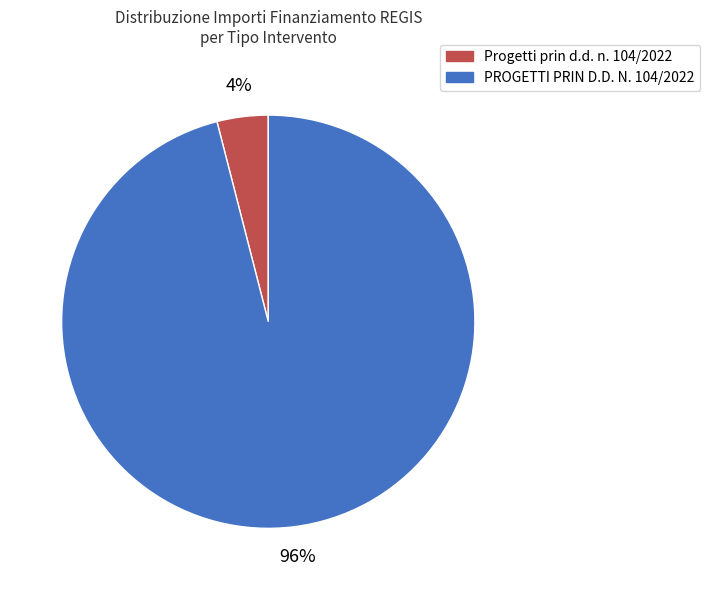

Does any single category account for the majority?

Yes